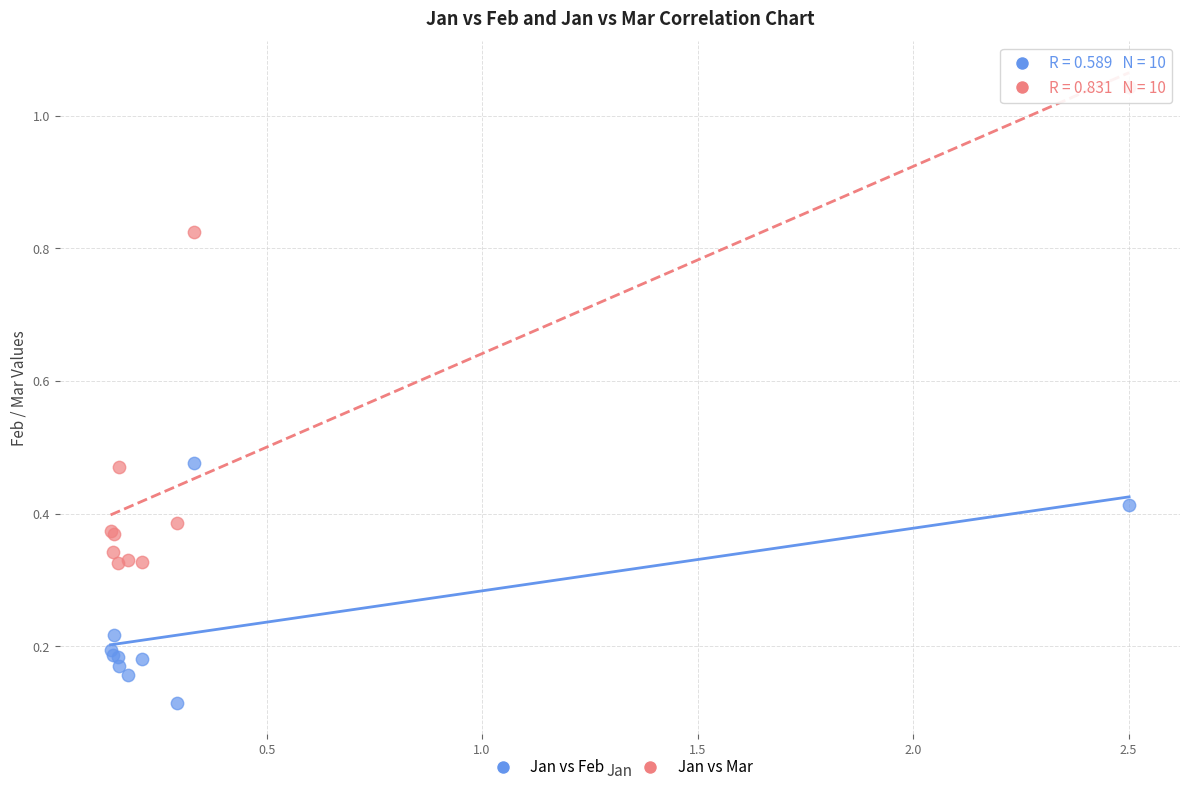

Which series has the largest Y range (max minus min)?

Jan vs Mar